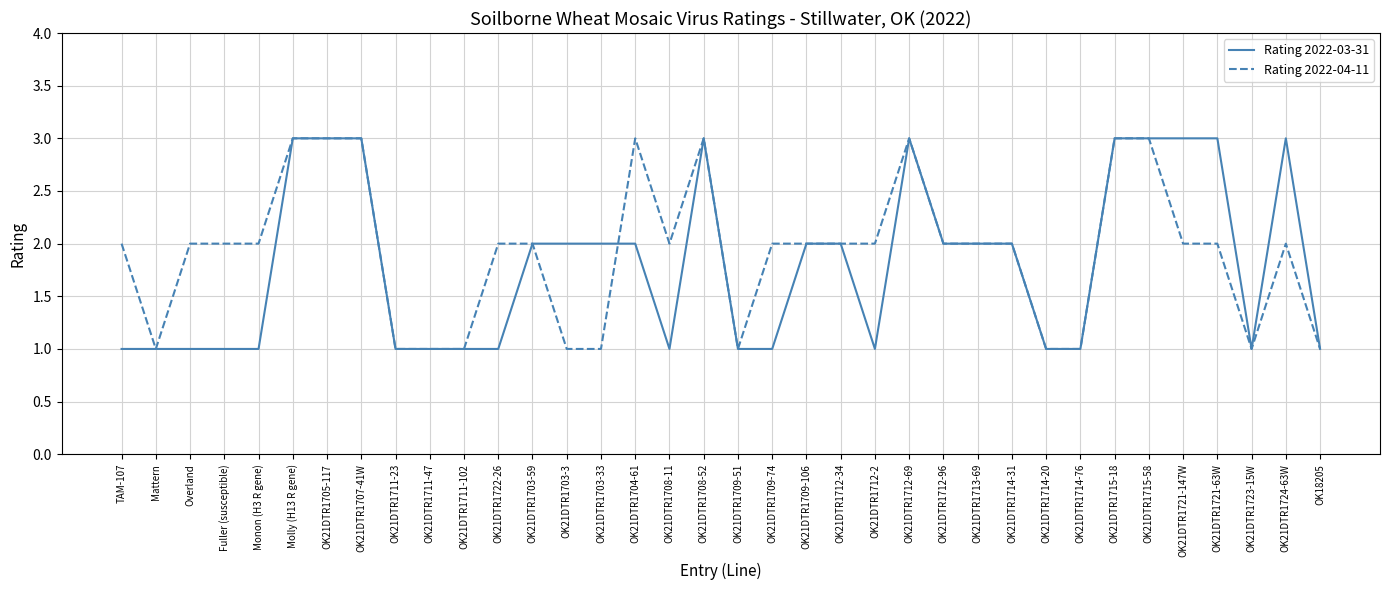

Rank the series by their average value, from lowest to highest.

Rating 2022-03-31, Rating 2022-04-11